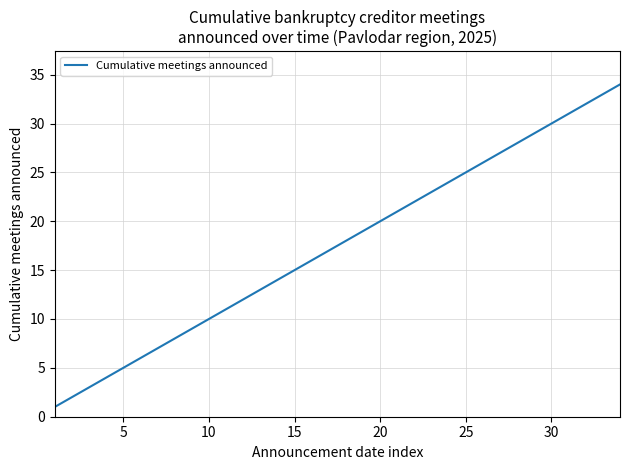

What is the difference between the maximum and minimum values?

33